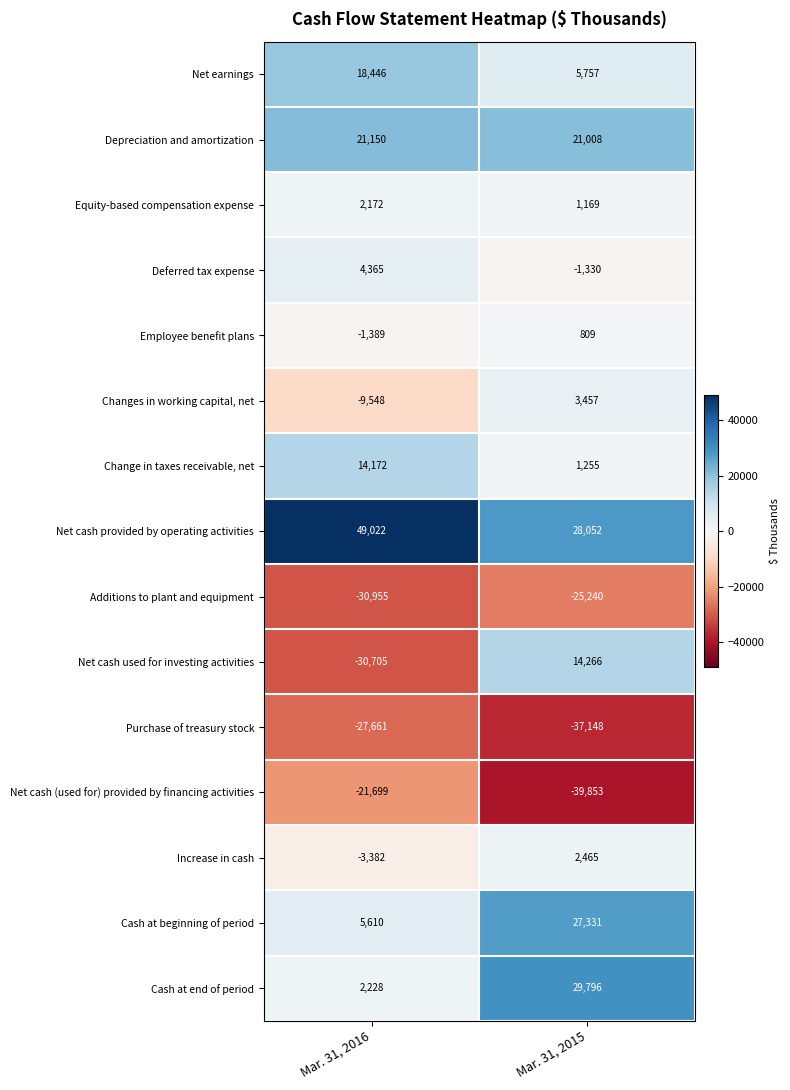

Which series has the widest spread of values?

Net cash used for investing activities